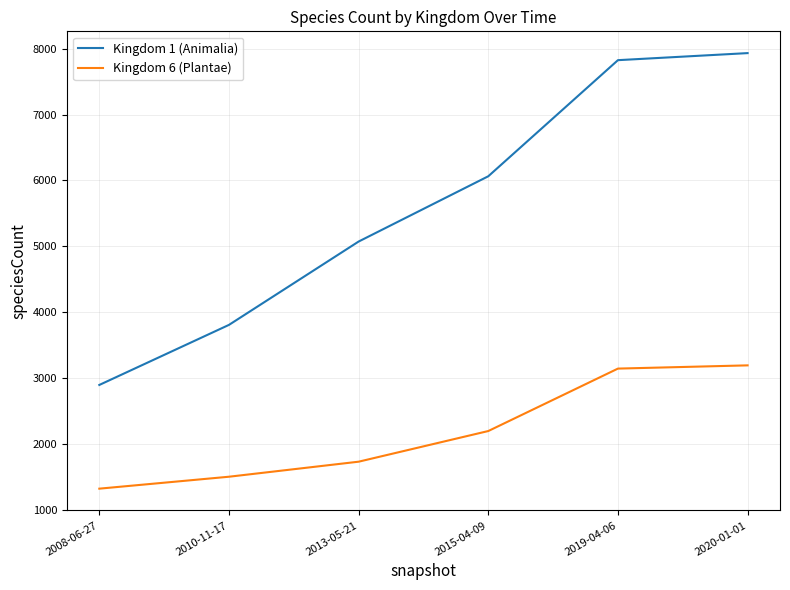

Is it true that Kingdom 6 (Plantae) equals 5416 at 2020-01-01?

False